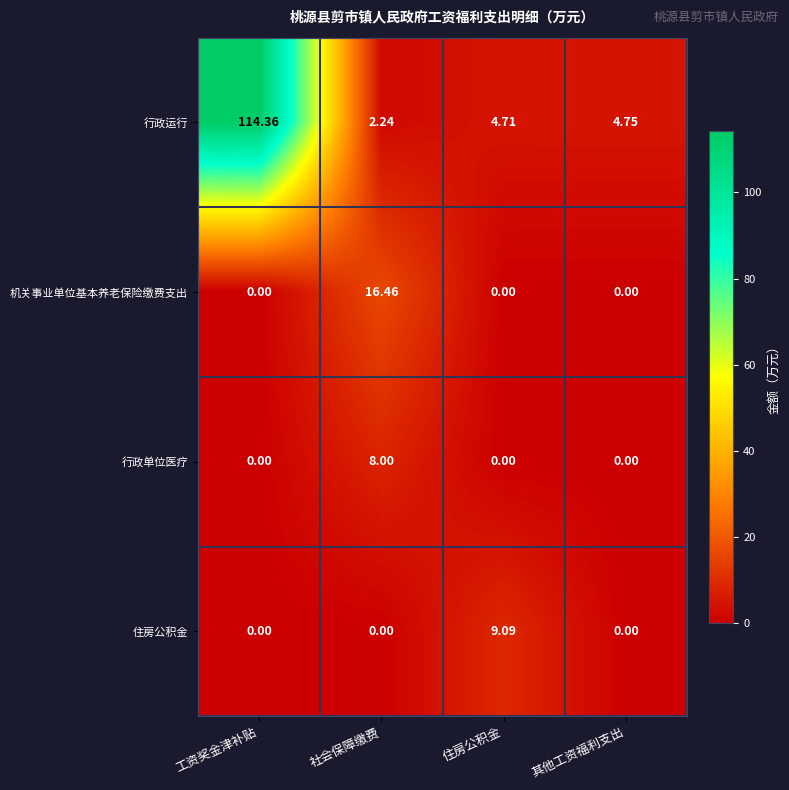

Rank the series by their maximum value, from highest to lowest.

行政运行, 机关事业单位基本养老保险缴费支出, 住房公积金, 行政单位医疗